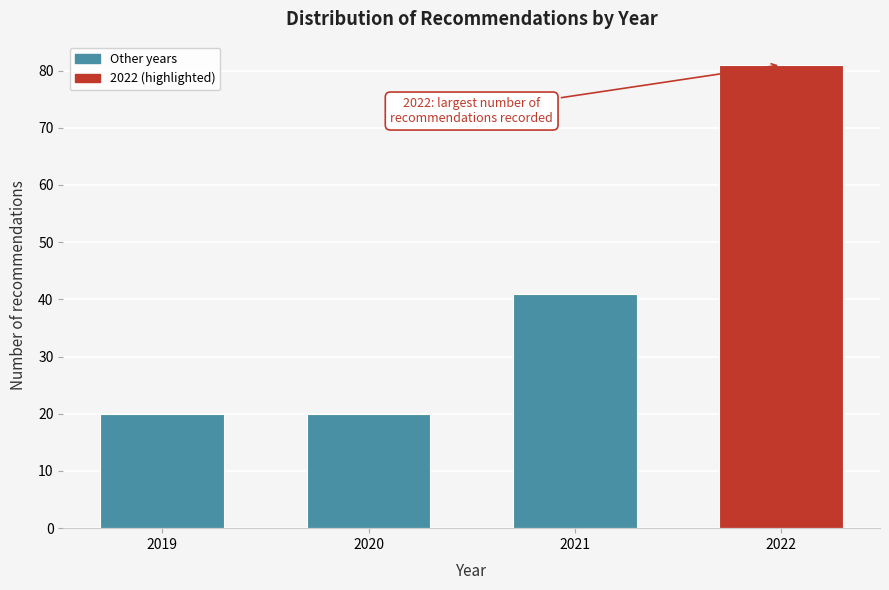

Reading left to right, transcribe all the data shown in this chart.

20	20	41	81